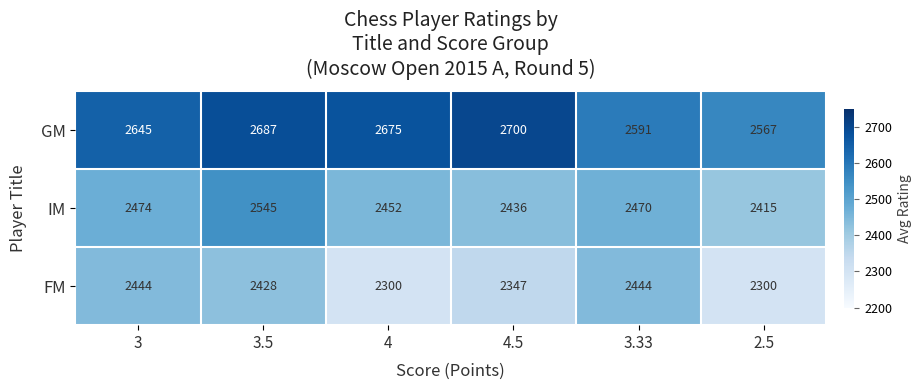

How many categories are shown in the chart?

6